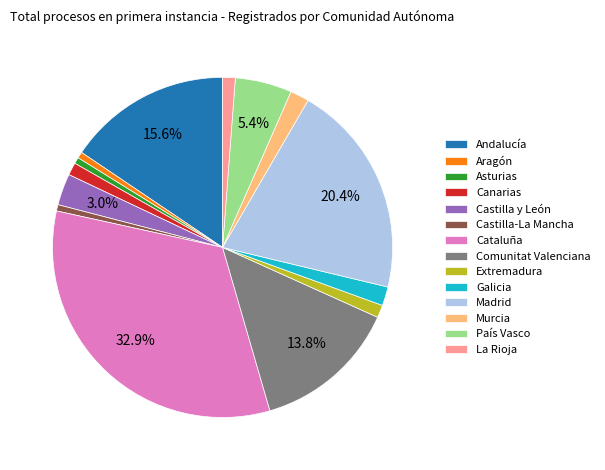

Is the sum of Extremadura and Asturias greater than half?

No